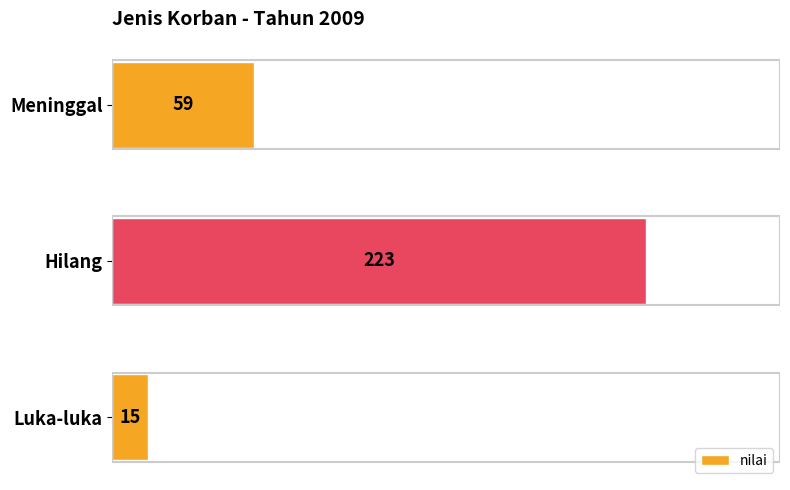

List the labels in order of value, smallest first.

Luka-luka, Meninggal, Hilang